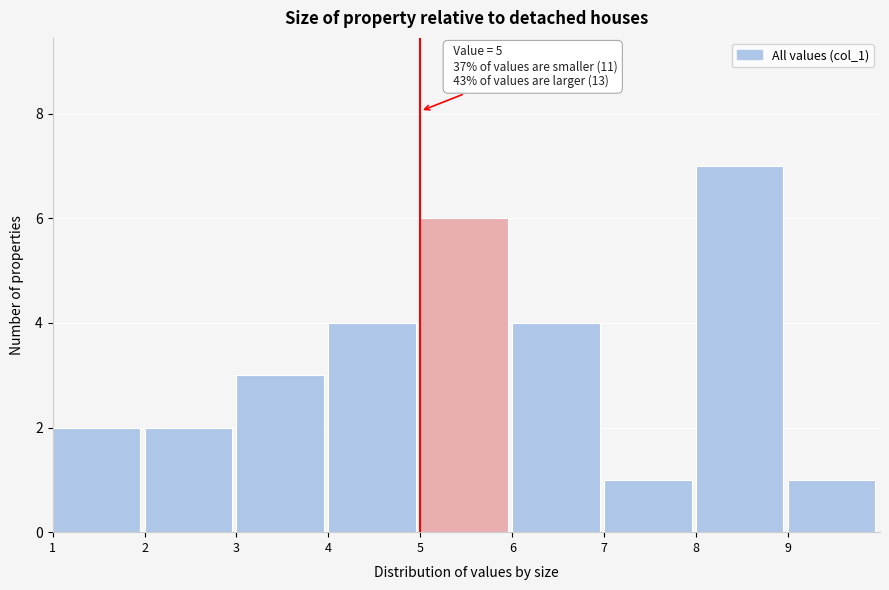

Which range on the x-axis has the tallest bar?

8 to 9